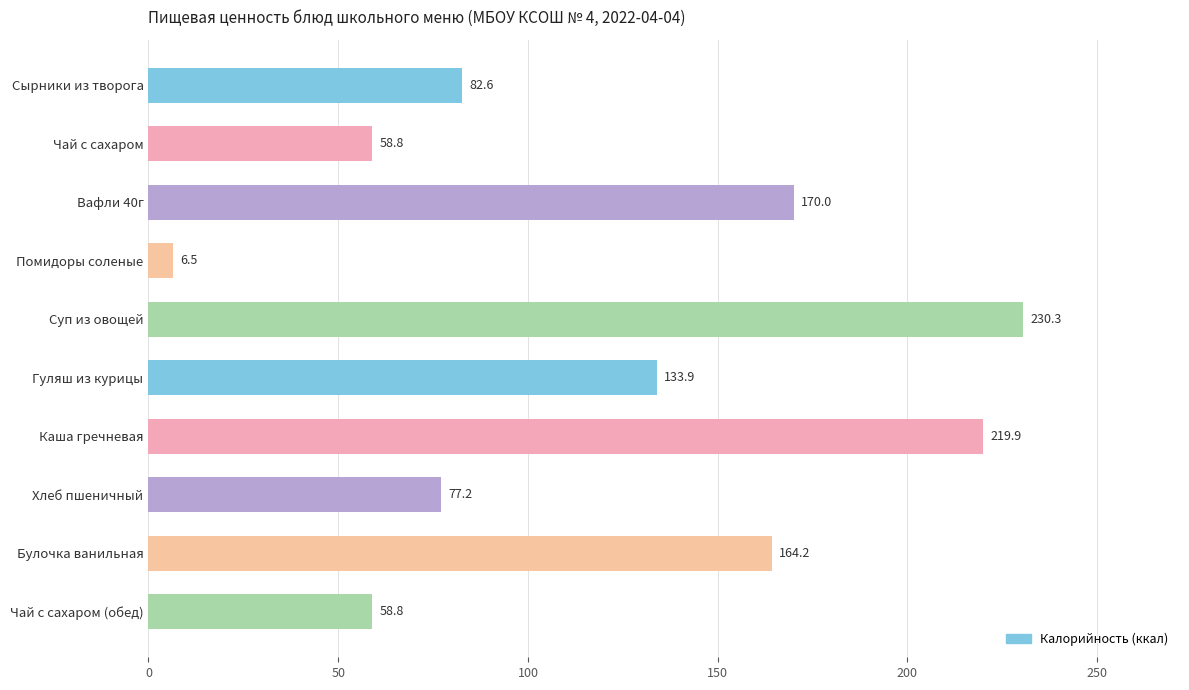

How many categories are shown in the chart?

10